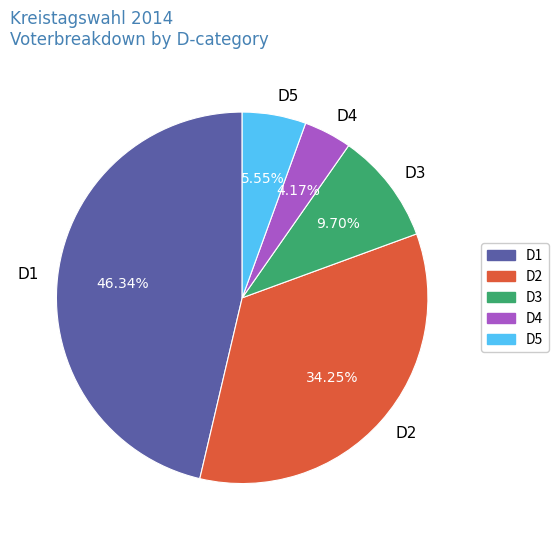

Approximately how many times larger is the value at D2 compared to D5?

6.2